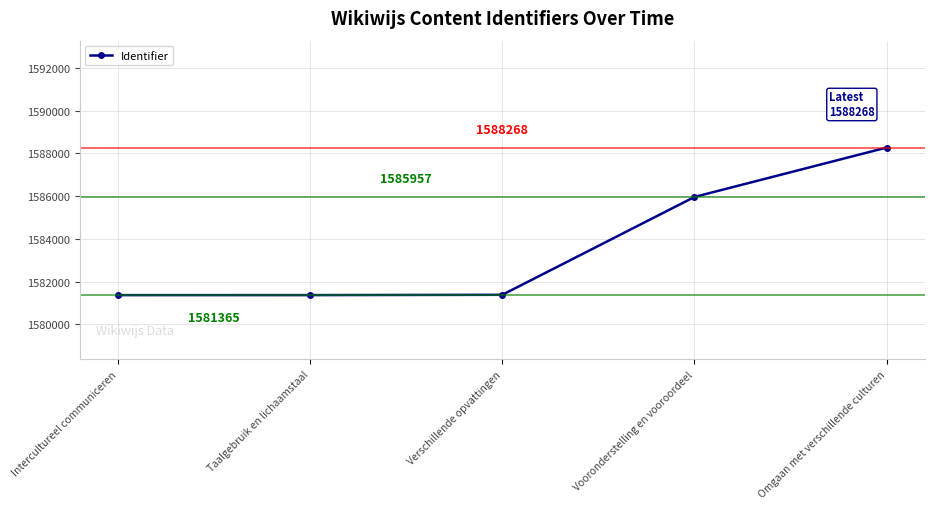

List the labels in order of value, smallest first.

Intercultureel communiceren, Taalgebruik en lichaamstaal, Verschillende opvattingen, Vooronderstelling en vooroordeel, Omgaan met verschillende culturen